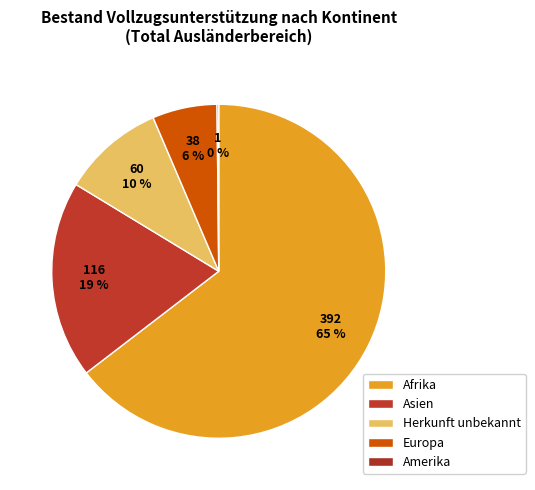

To the nearest percent, what is the average slice percentage?

20%